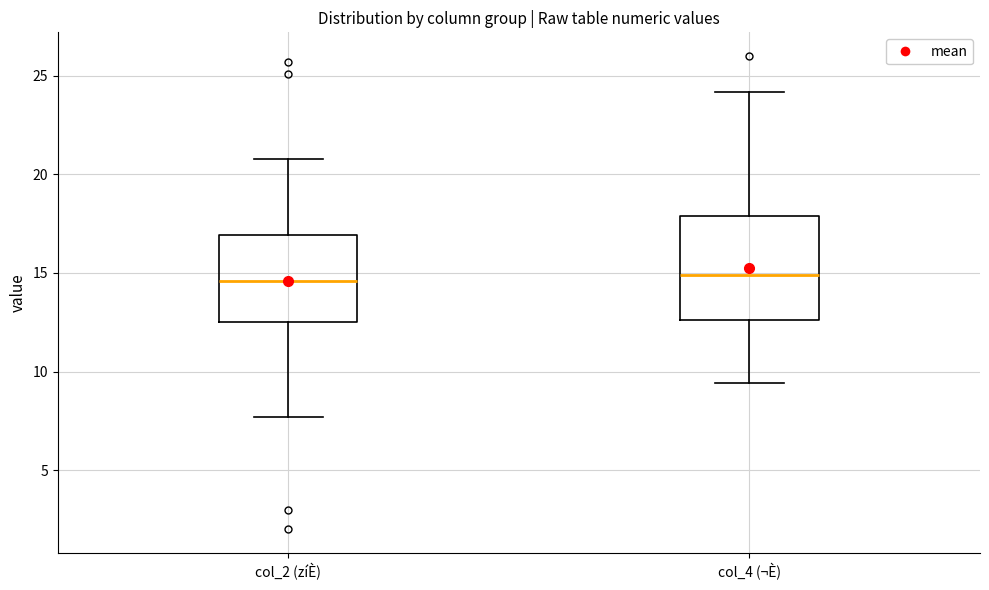

Which box is the tallest, from its lower edge to its upper edge?

col_4 (¬È)